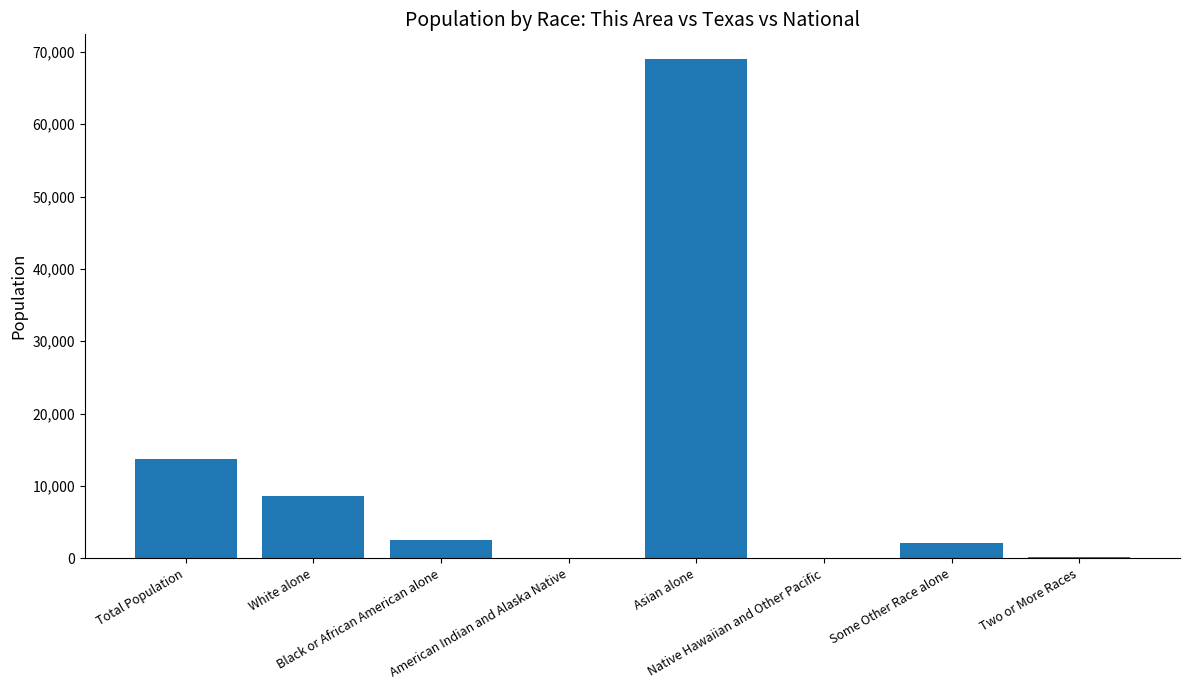

What is the sum of all values?

96266